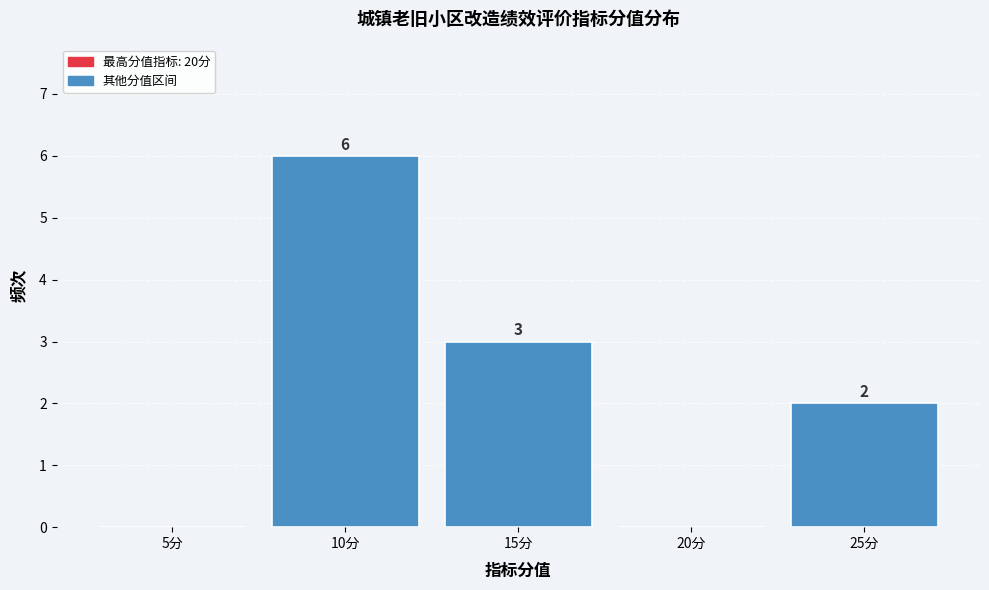

Reading right to left, what are all the values shown in this chart?

25分=2	20分=0	15分=3	10分=6	5分=0